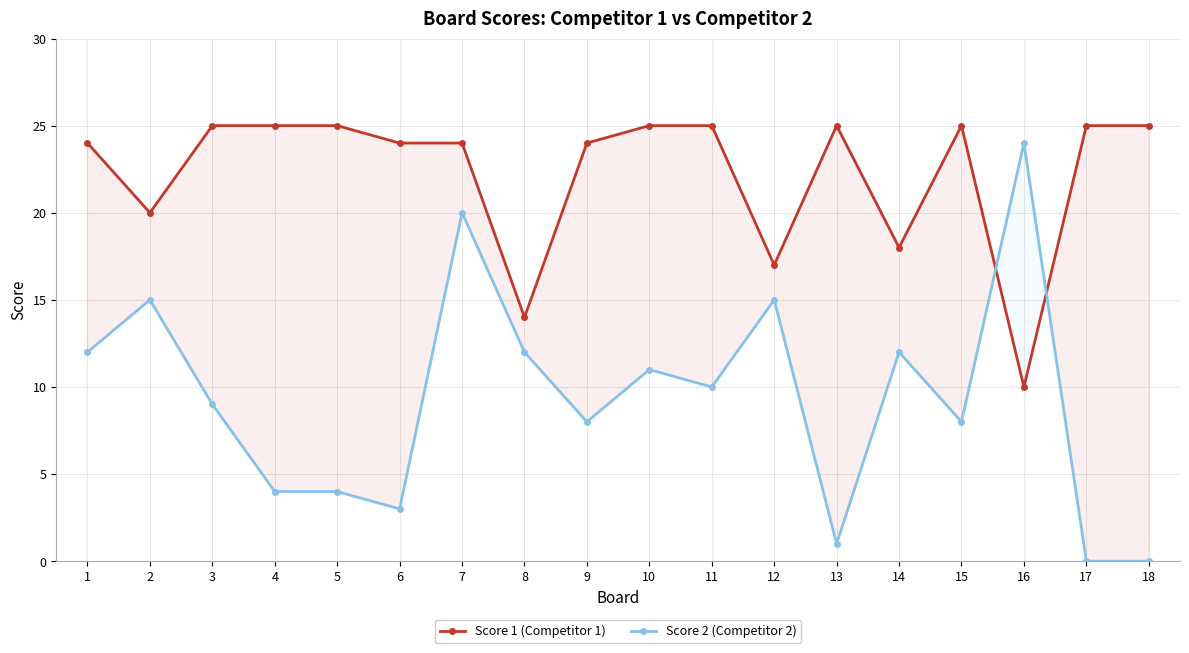

List the series in order of their peak value, highest first.

Score 1 (Competitor 1), Score 2 (Competitor 2)